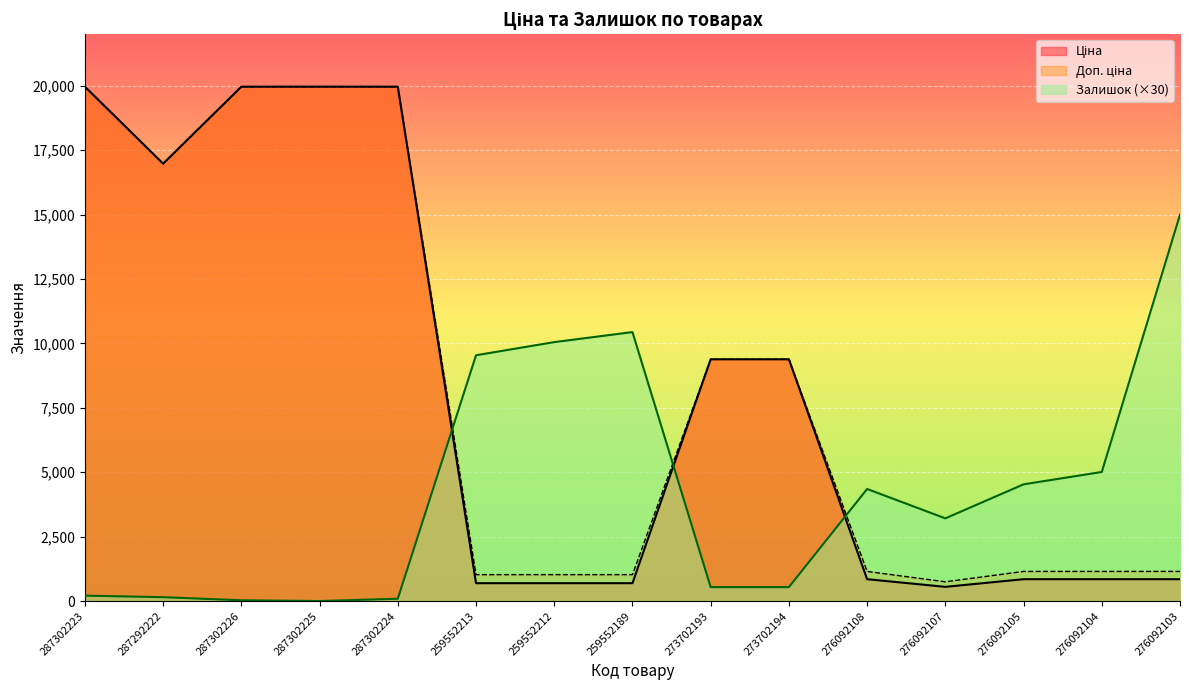

What is the value of the Залишок point at the 10th from the left?

540.0